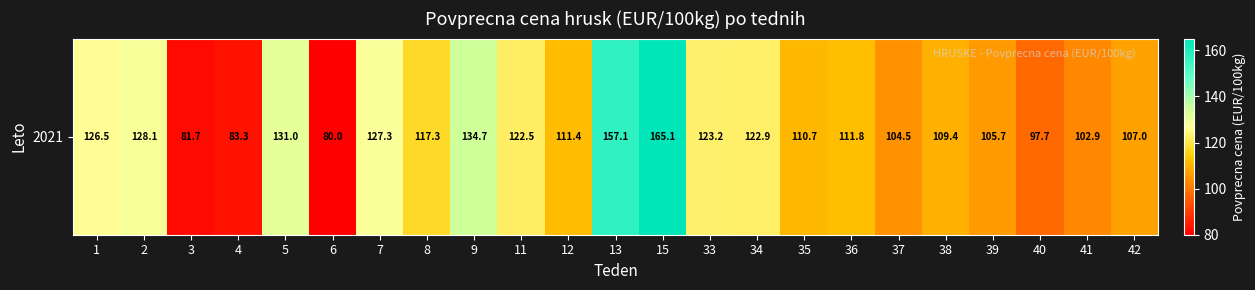

Reading left to right, extract all data points from this chart.

1=126.5	2=128.1	3=81.7	4=83.3	5=131.0	6=80.0	7=127.3	8=117.3	9=134.7	11=122.5	12=111.4	13=157.1	15=165.1	33=123.2	34=122.9	35=110.7	36=111.8	37=104.5	38=109.4	39=105.7	40=97.7	41=102.9	42=107.0